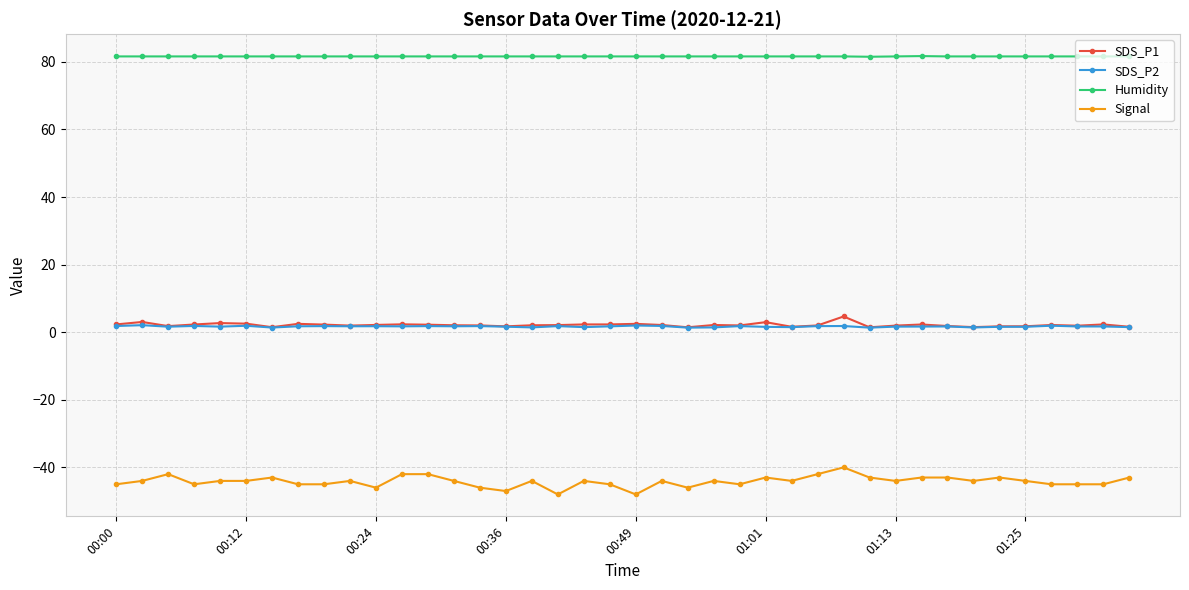

True or false: SDS_P2 has more than 0 points higher than both neighbors.

True